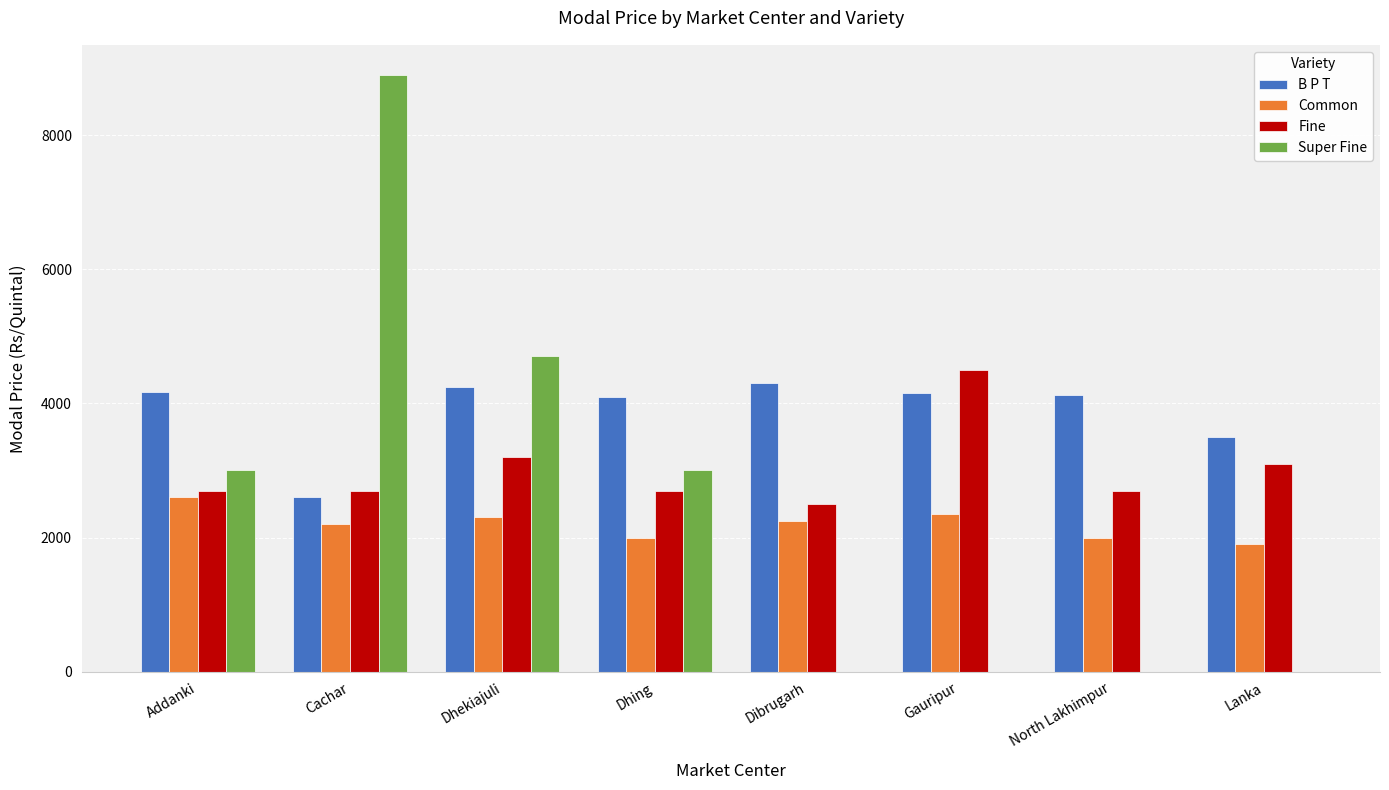

True or false: Super Fine has a value of 3000 at Dhing.

True